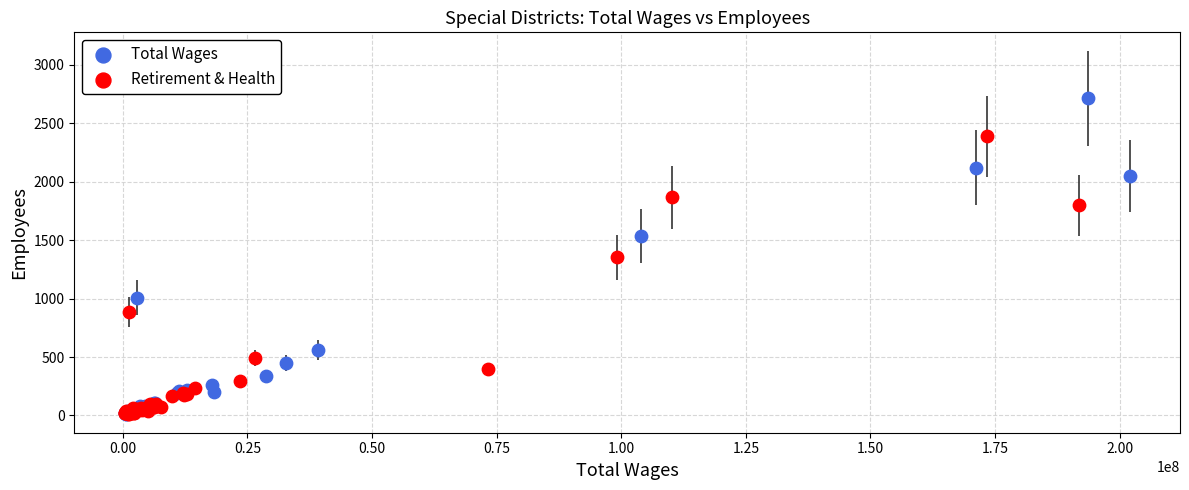

What are all the series names shown in the legend?

Total Wages, Retirement & Health